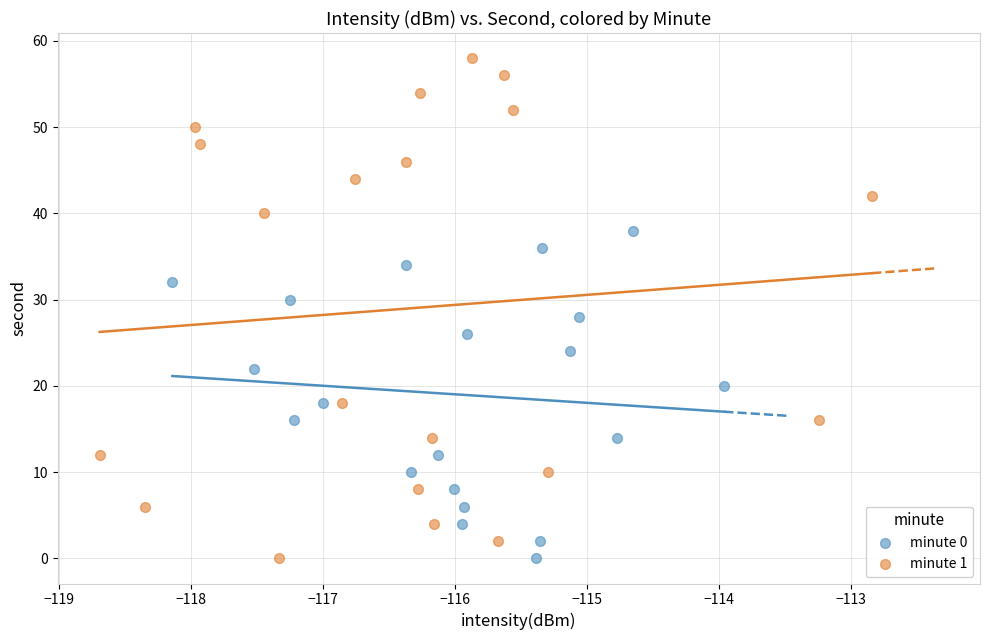

Which series contains the highest Y value?

minute 1